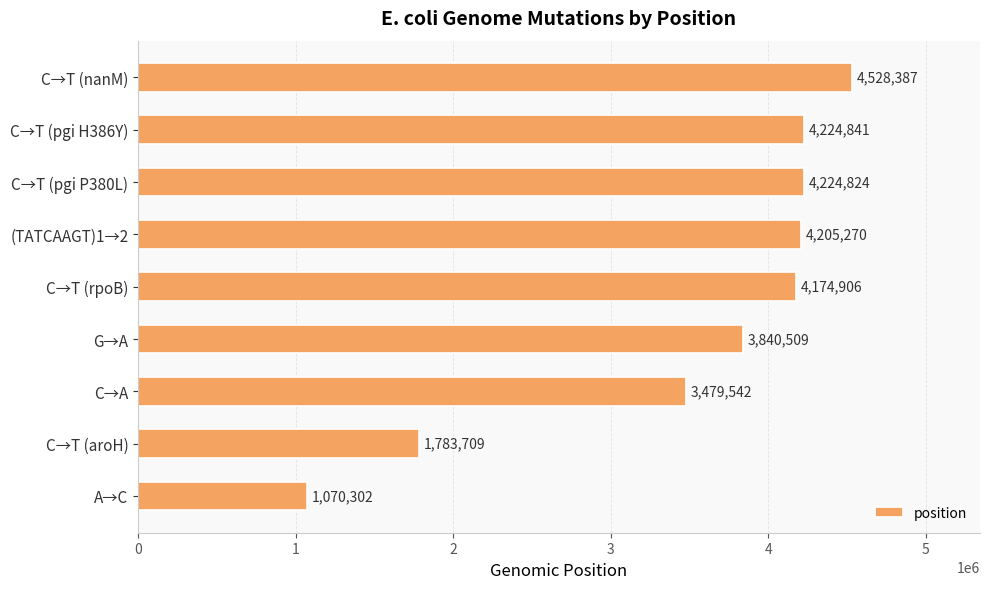

Rank the categories by value from highest to lowest.

C→T (nanM), C→T (pgi H386Y), C→T (pgi P380L), (TATCAAGT)1→2, C→T (rpoB), G→A, C→A, C→T (aroH), A→C